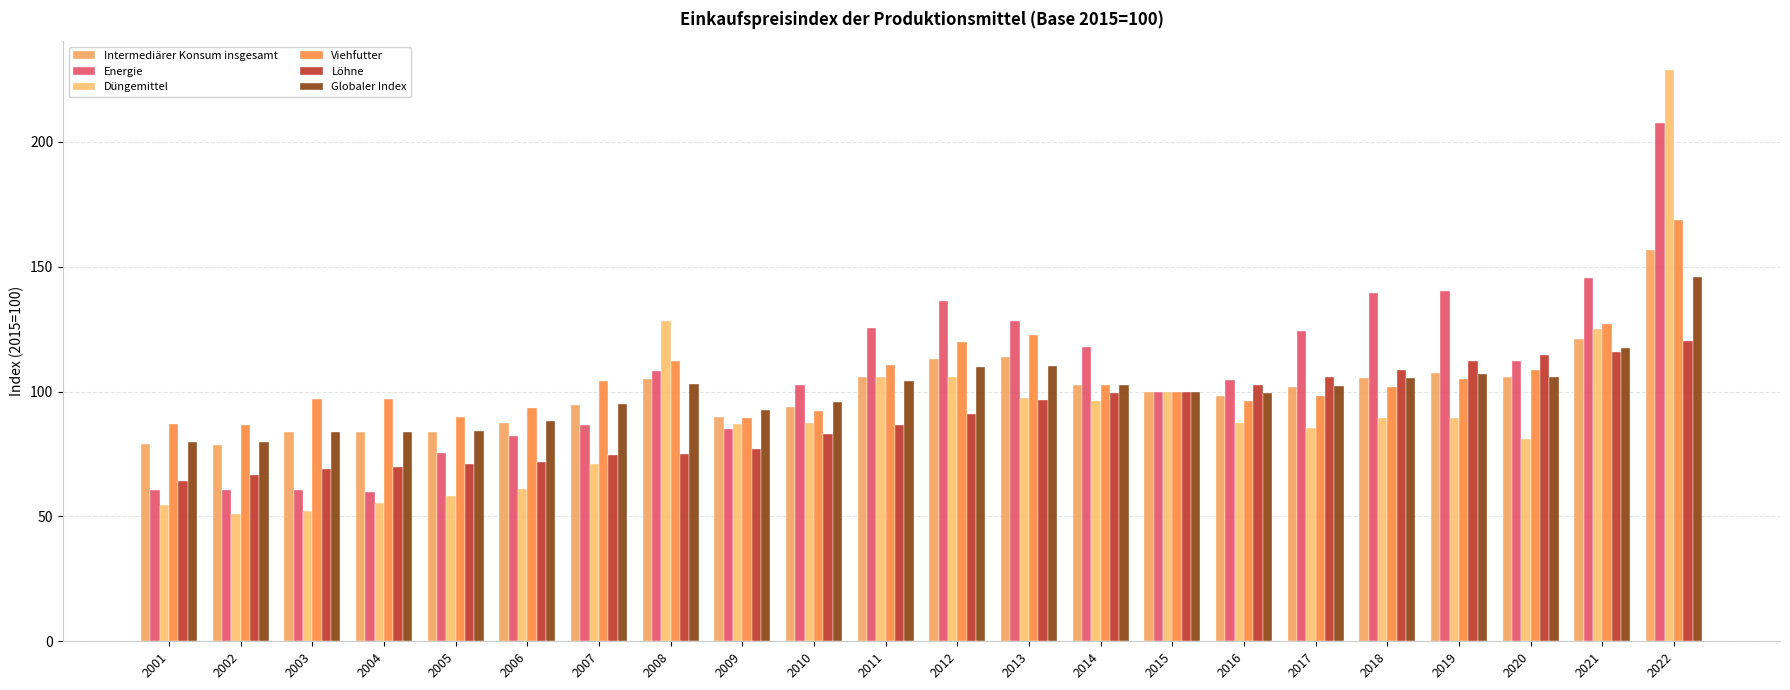

Are the bars grouped side by side (vs. stacked)?

Yes